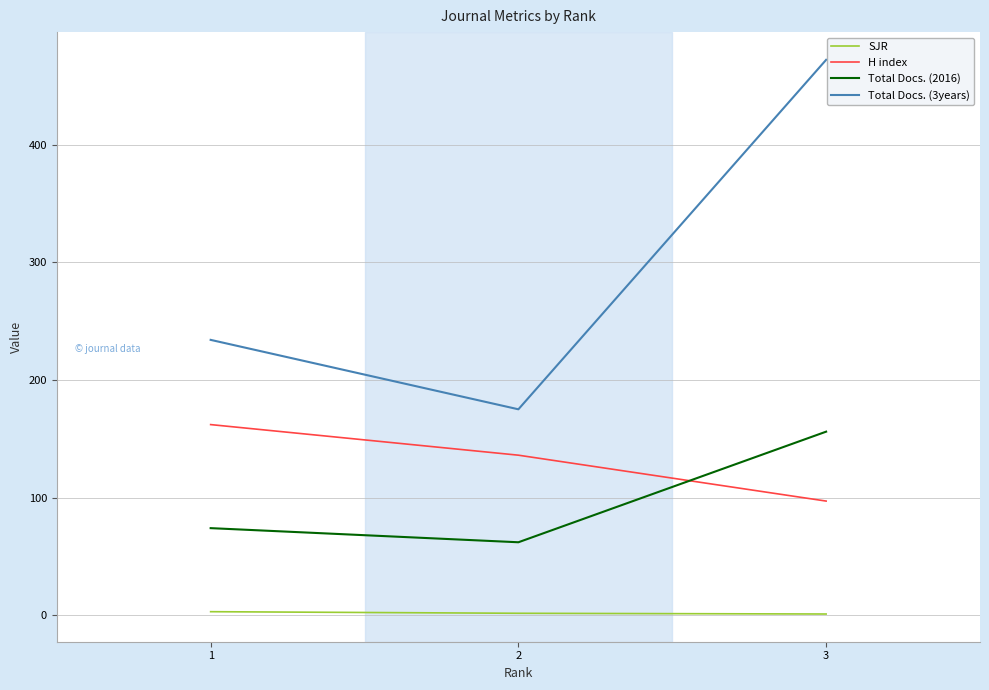

At which category is the sum across all series the highest?

3